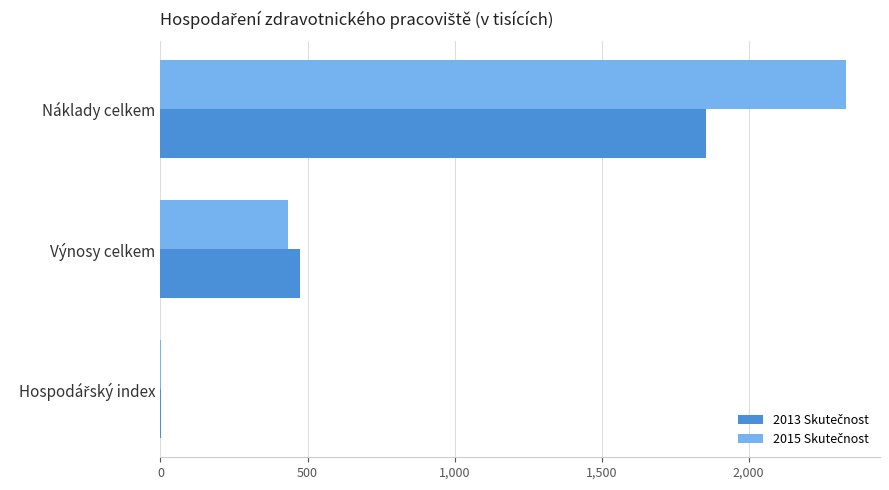

At which category does the chart reach its peak across all series?

Náklady celkem